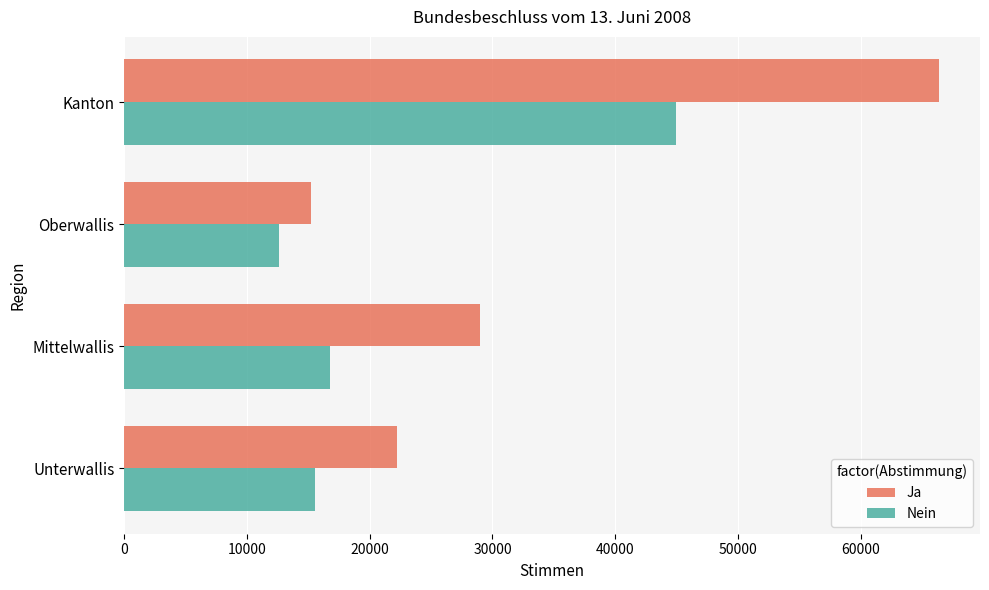

Which series has the largest total across all categories?

Ja